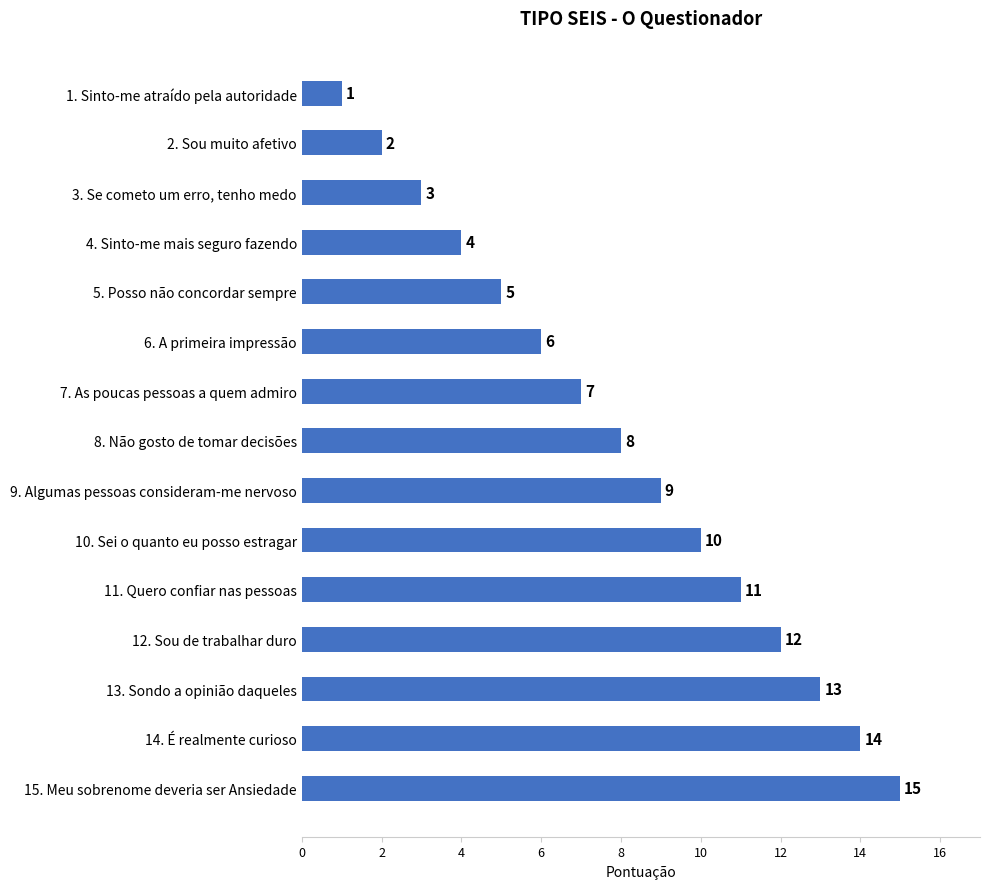

How many data points are less than 8?

7